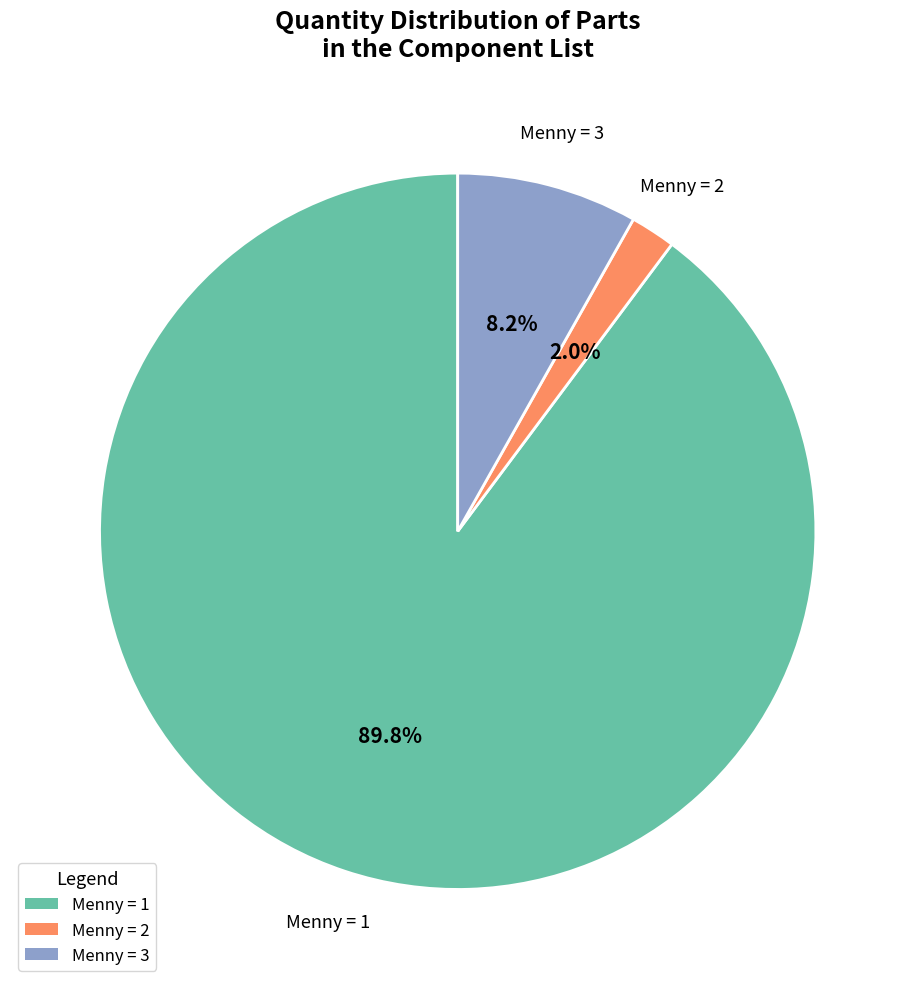

Is there a majority slice in this chart?

Yes